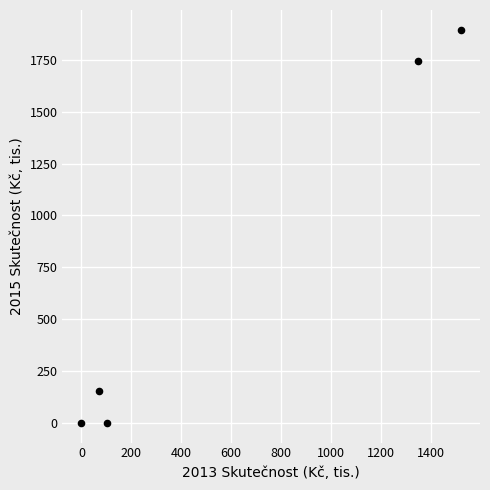

What is the average X value?

608.2